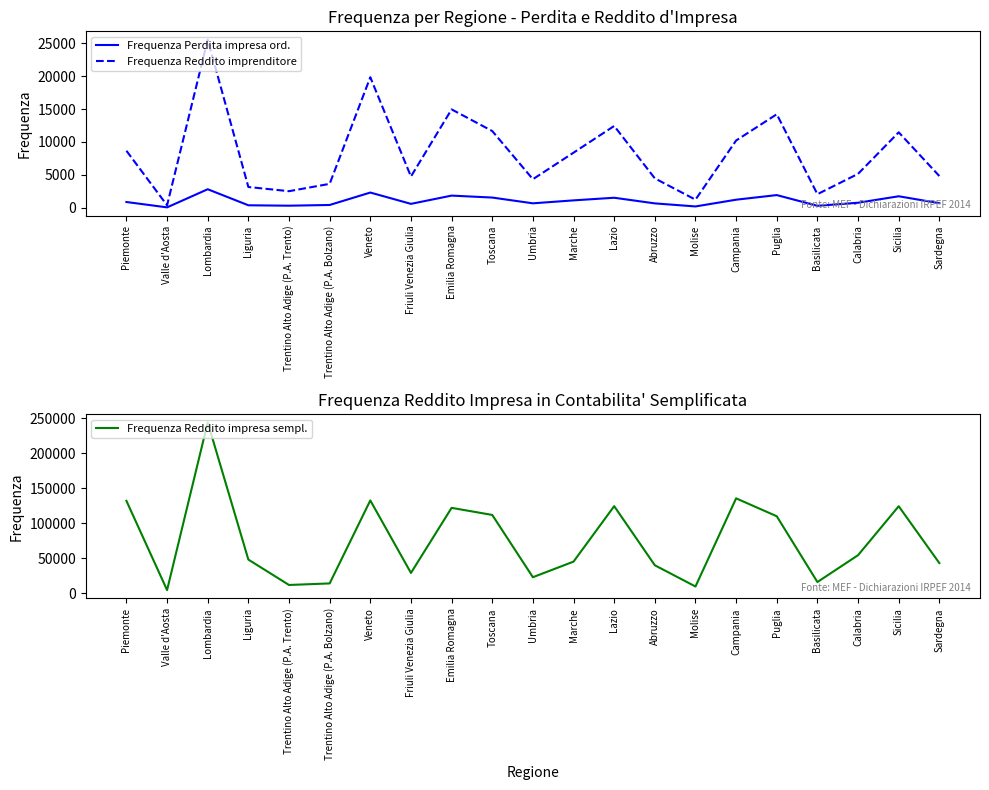

True or false: Frequenza Reddito imprenditore and Frequenza Perdita impresa ord. cross at least once.

False